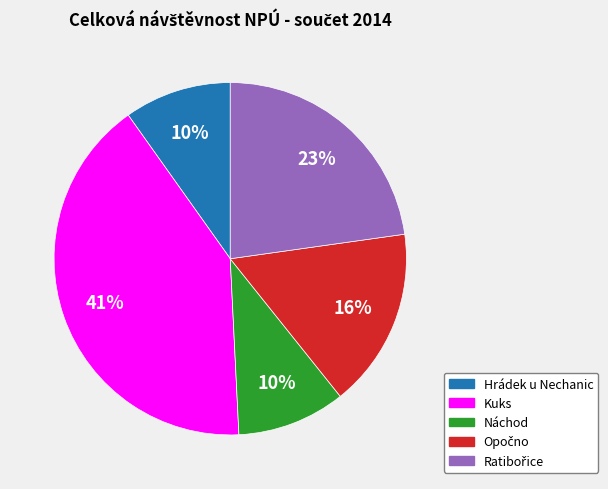

Between Kuks and Hrádek u Nechanic, which is larger?

Kuks